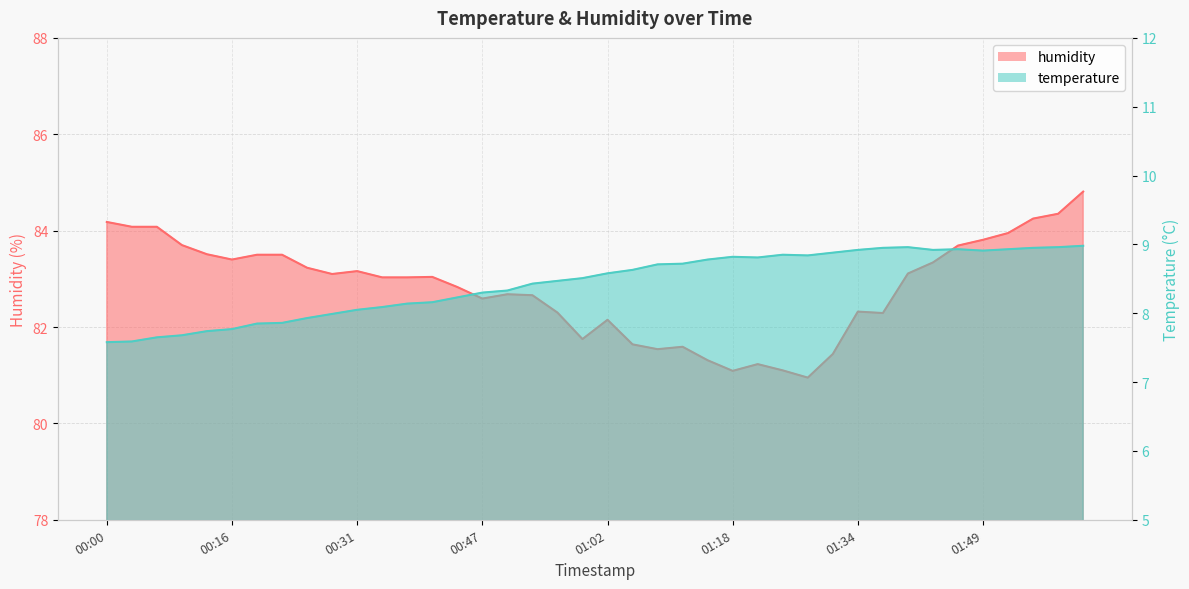

True or false: temperature line and humidity line intersect in this chart.

False